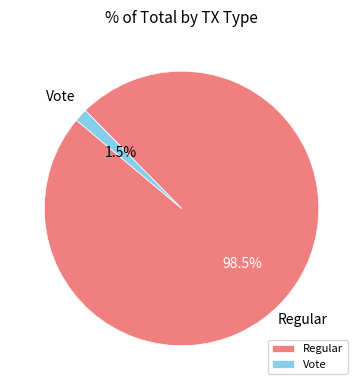

What is the majority slice?

Regular